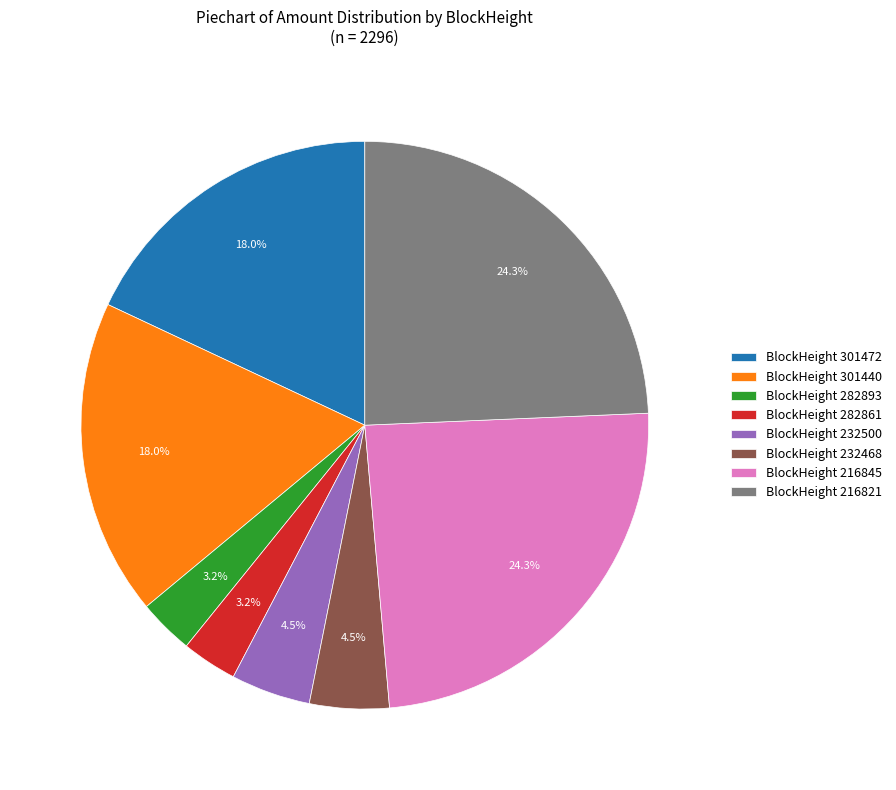

Is BlockHeight 232500 the majority of the pie?

No